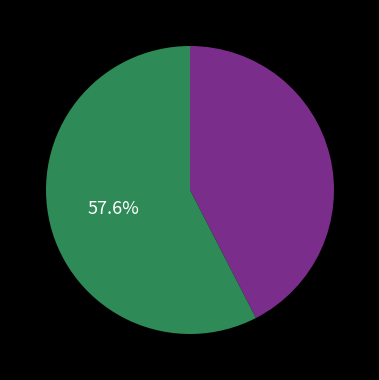

Is there any slice that represents more than half of the pie?

Yes